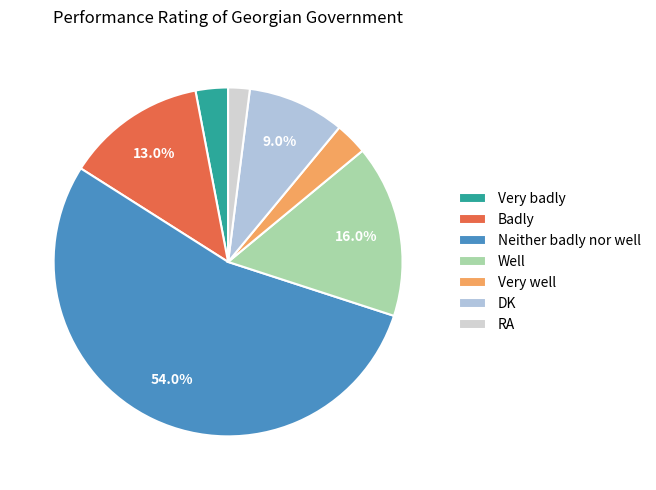

Rank the categories by value from highest to lowest.

Neither badly nor well, Well, Badly, DK, Very badly, Very well, RA